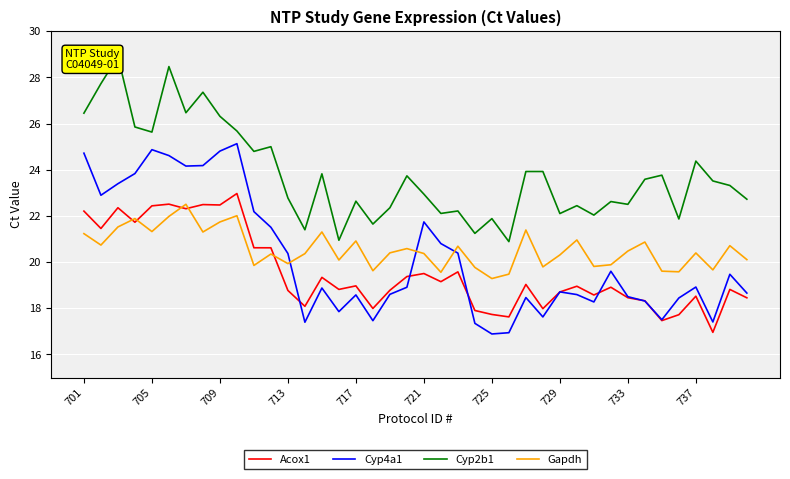

Is it true that Acox1 equals 39.0 at 709?

False